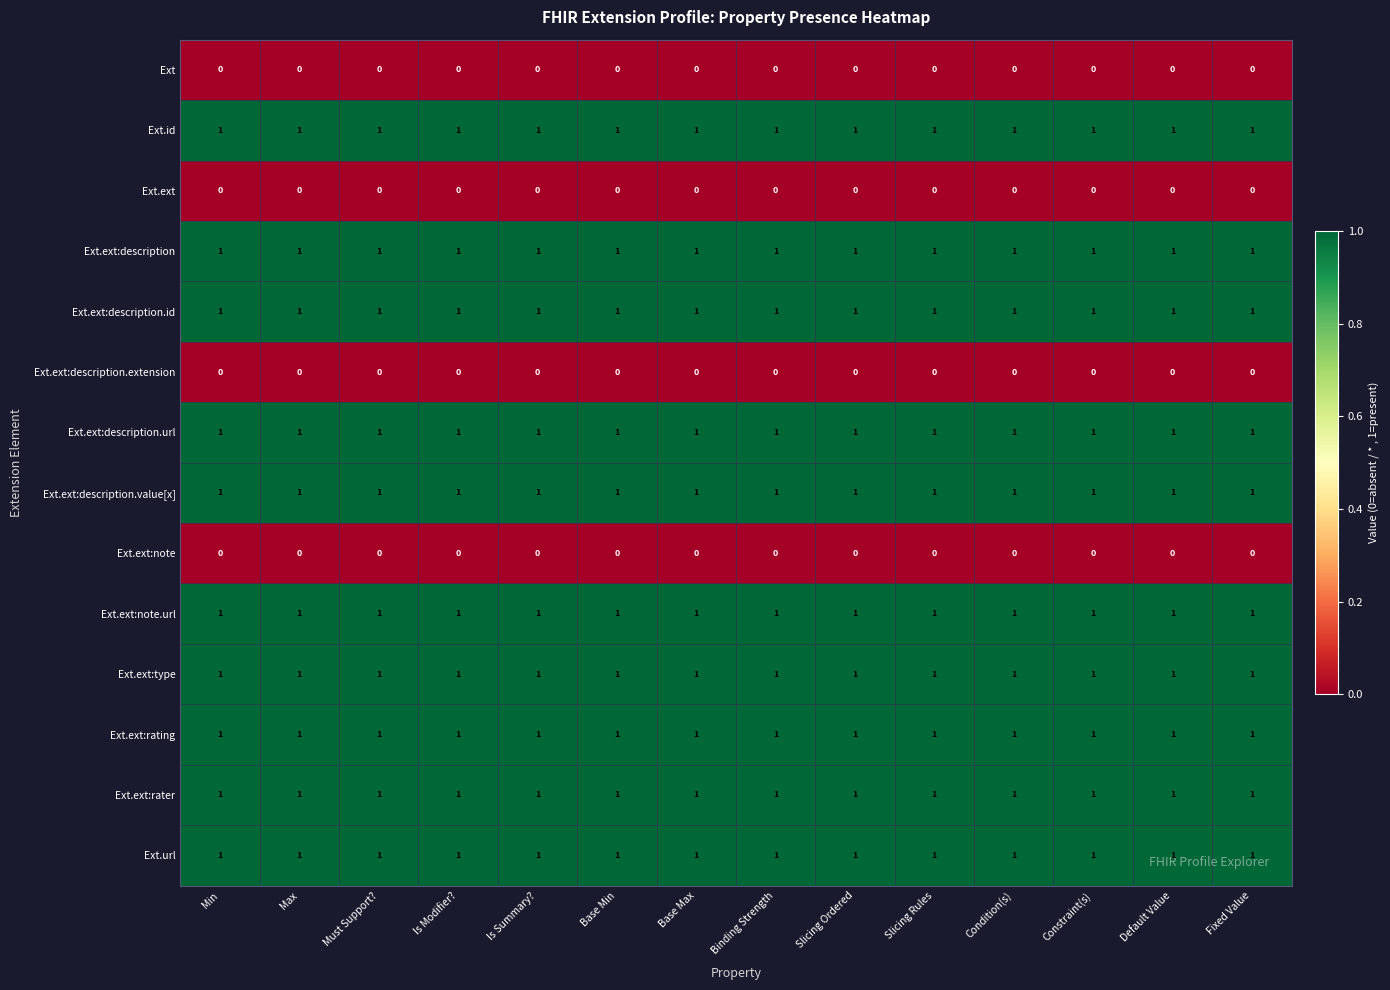

Is the value of Ext.ext:note at Slicing Rules greater than the value of Ext.ext:description.value[x] at Slicing Ordered?

No